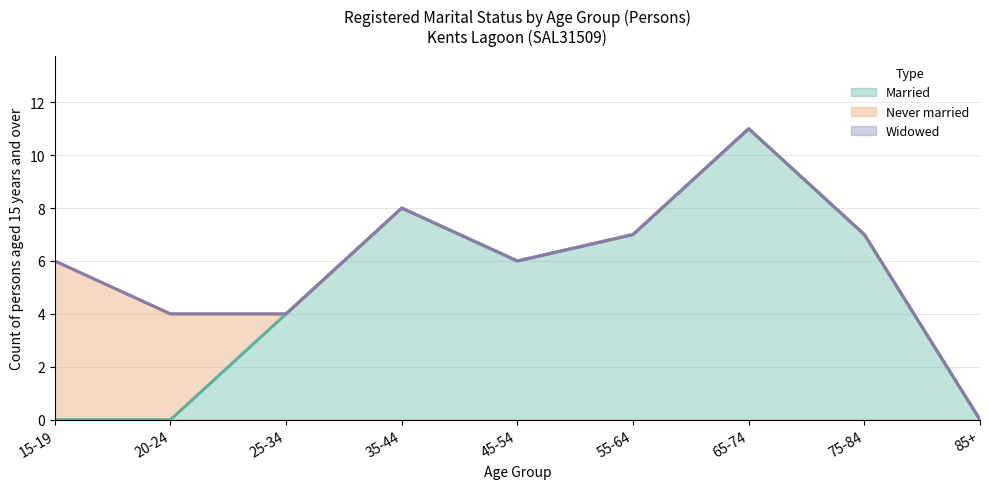

What is the label of the 6th point from the left?

55-64